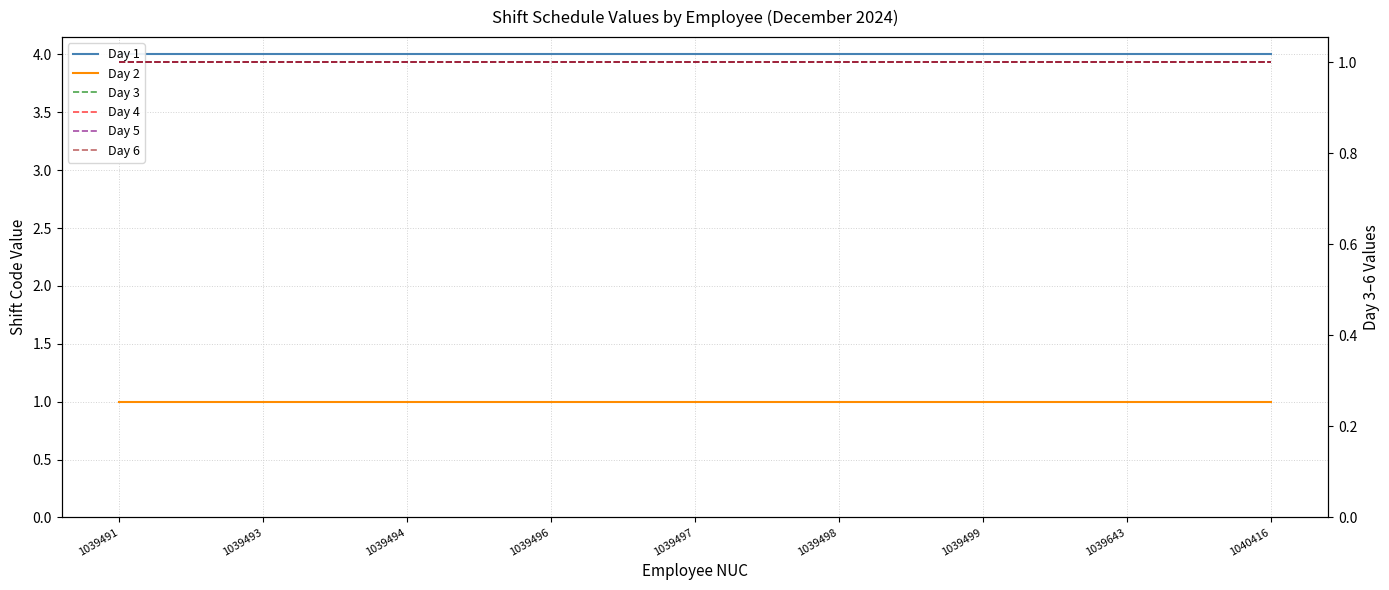

Which series has the widest spread of values?

Day 1